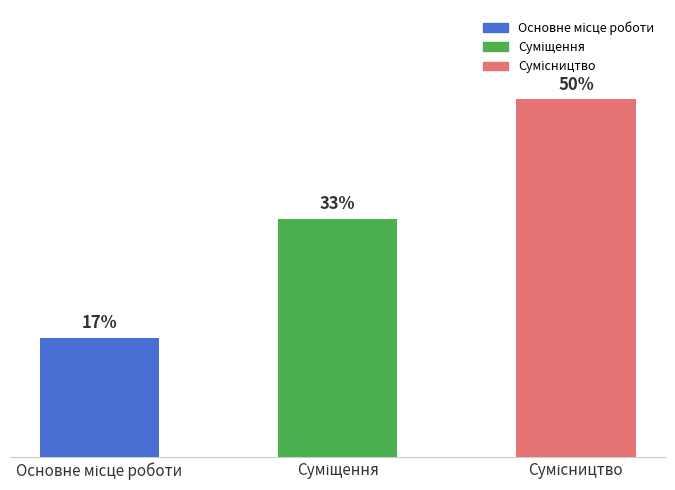

Does the chart contain any negative values?

No